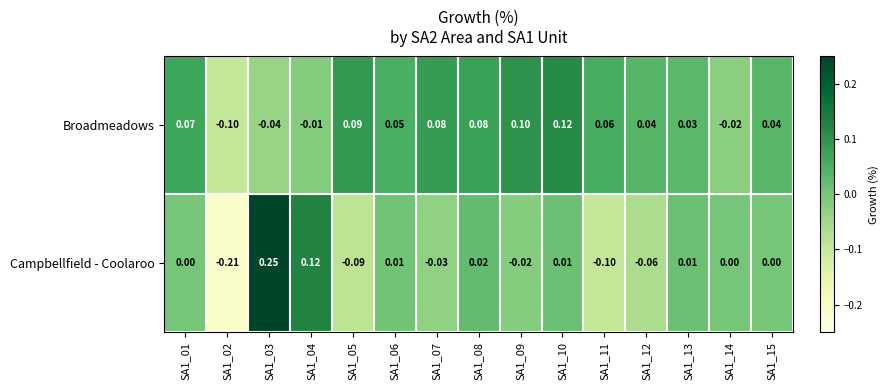

Between SA1_11 and SA1_12, which series saw the biggest shift?

Campbellfield - Coolaroo